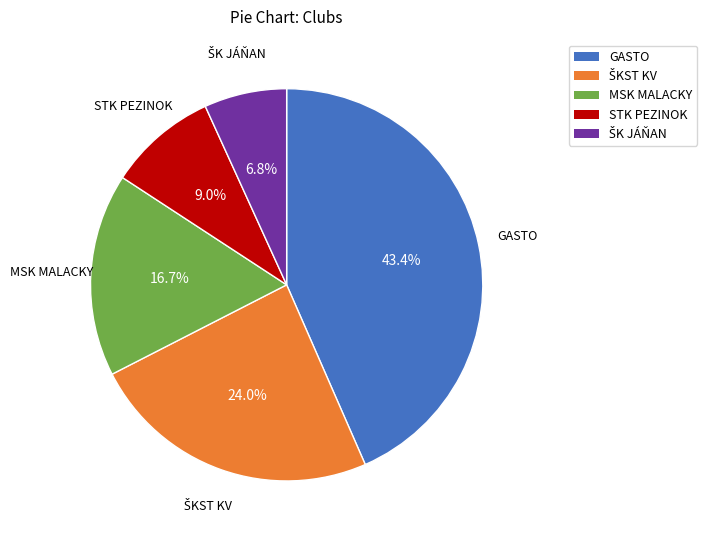

To the nearest percent, what percentage of the pie is MSK MALACKY?

17%